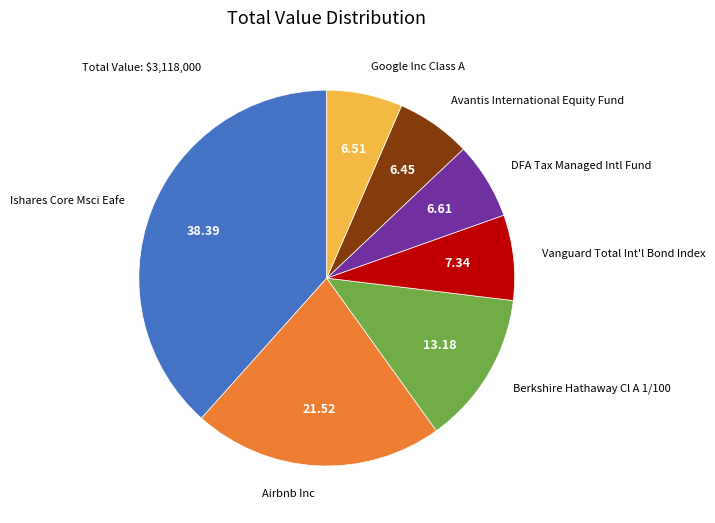

Is there any slice that represents more than half of the pie?

No